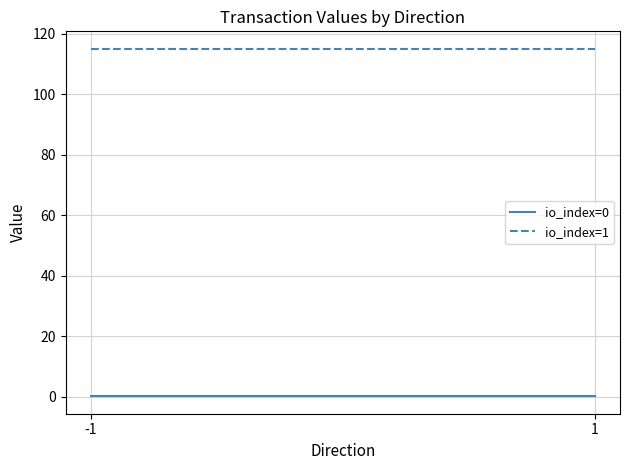

The io_index=1 series shows 160.8 at -1. True or false?

False